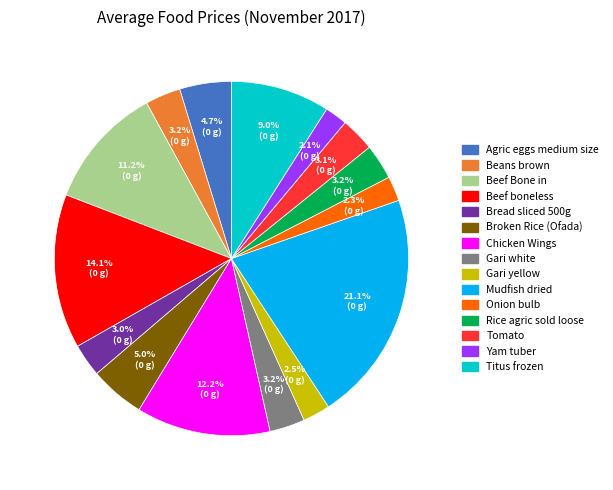

Is there any slice that represents more than half of the pie?

No